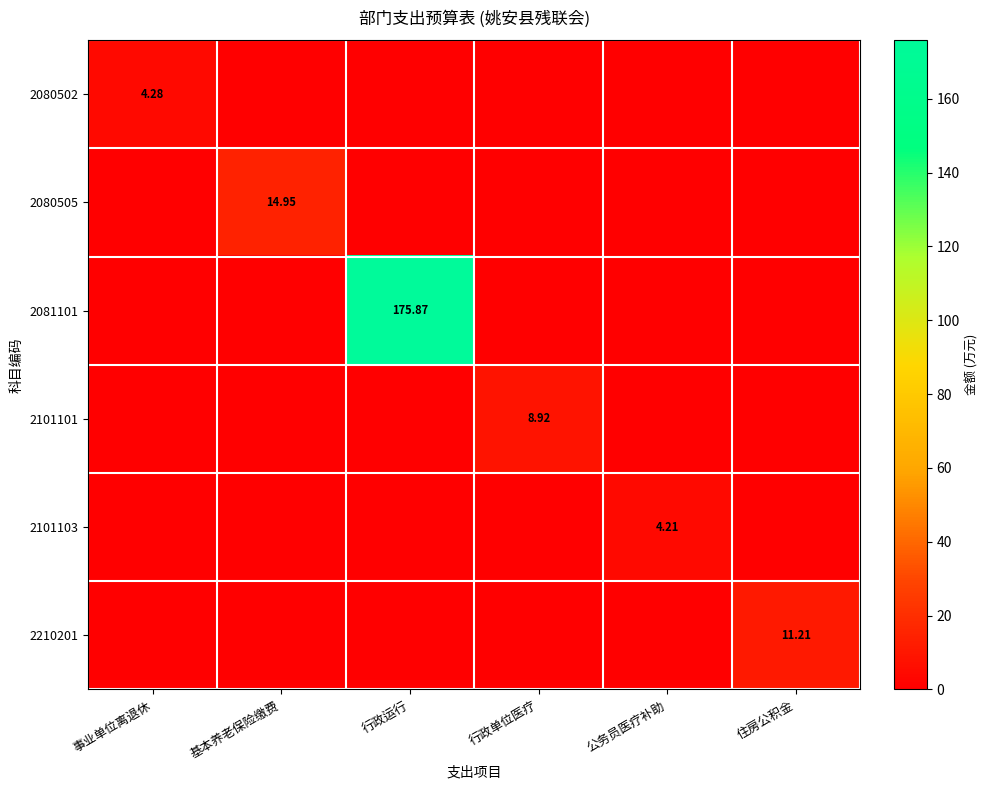

How many positive values does the 2101103 series have?

1